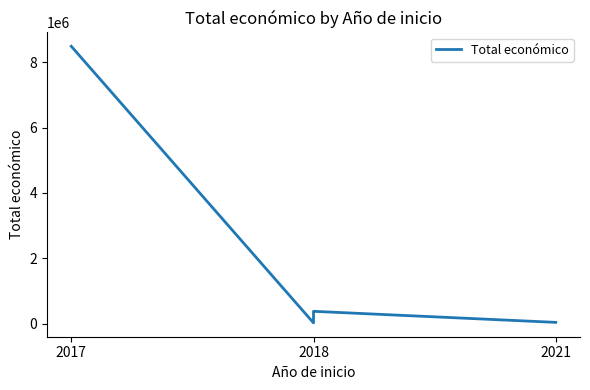

What is the sum of the values at 2017 and 2018?

8511994